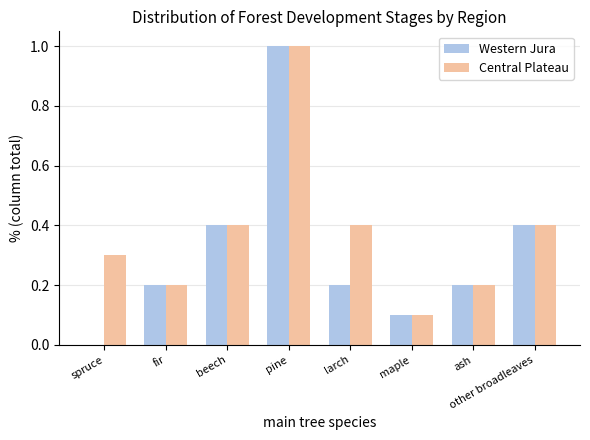

What is the sum of the Central Plateau values at fir and spruce?

0.5